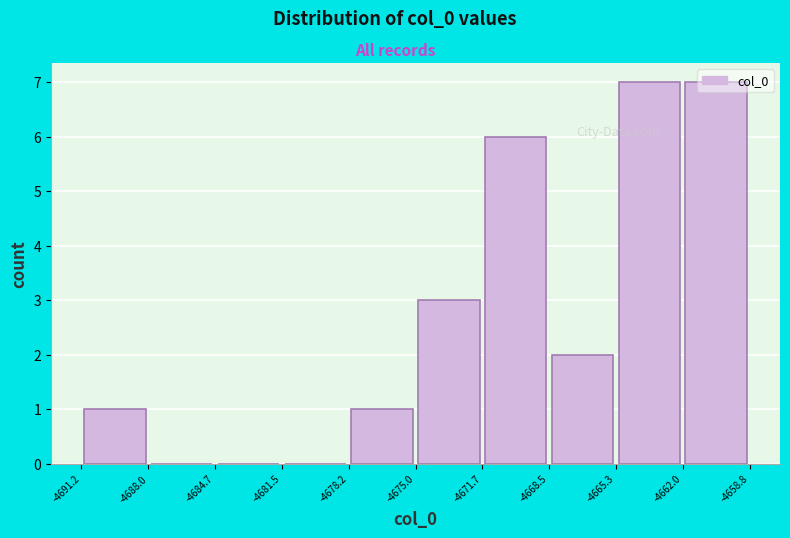

How tall is the bar that spans -4675.0 to -4671.7 on the x-axis? The values are not printed on the chart, so give them approximately, as read against the axis.

3